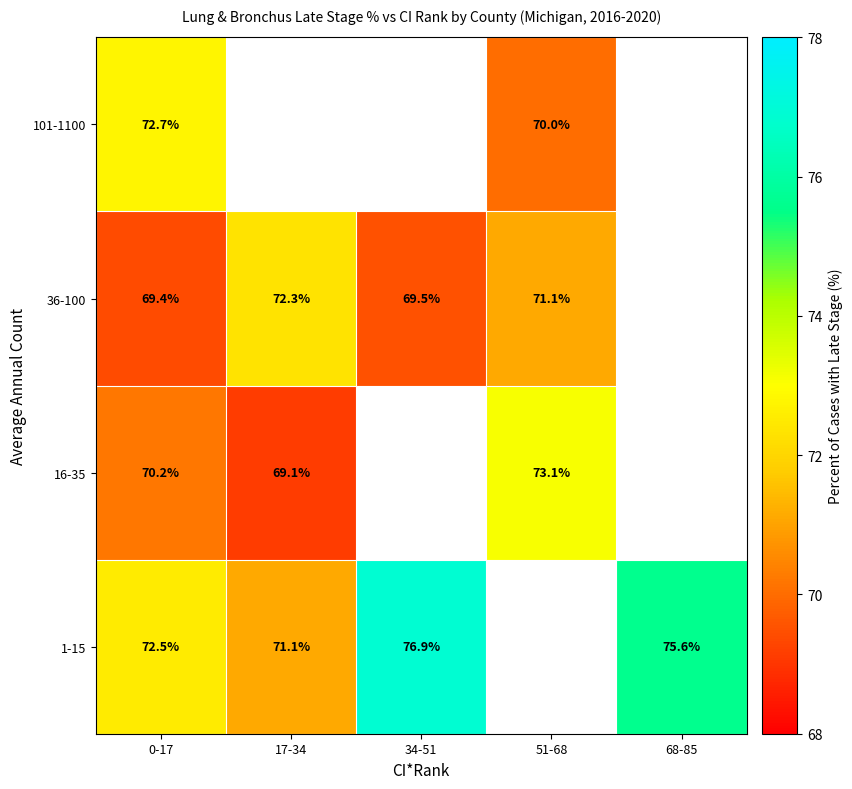

At which category is the sum across all series the highest?

0-17